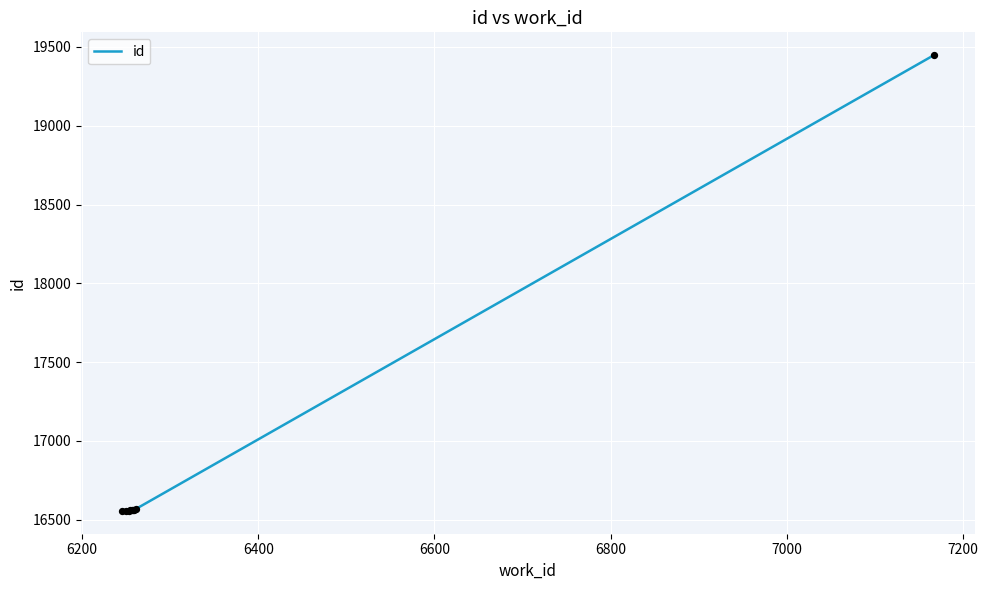

What is the smallest value displayed?

16556